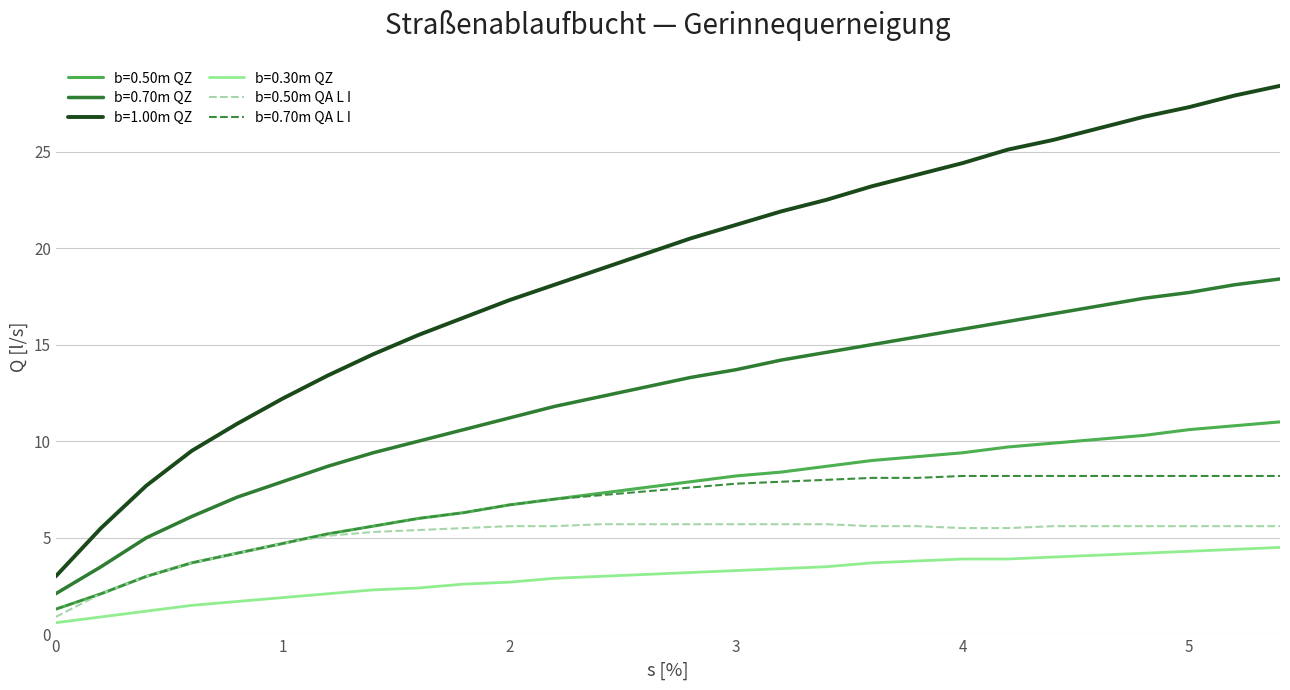

What is the greatest value displayed?

28.4